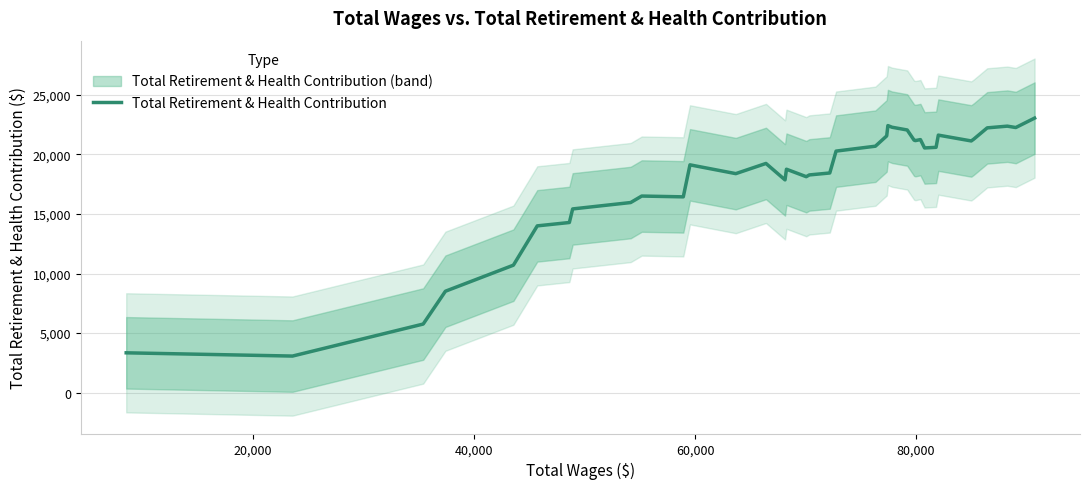

True or false: there are more than 2 points higher than both neighbors.

True